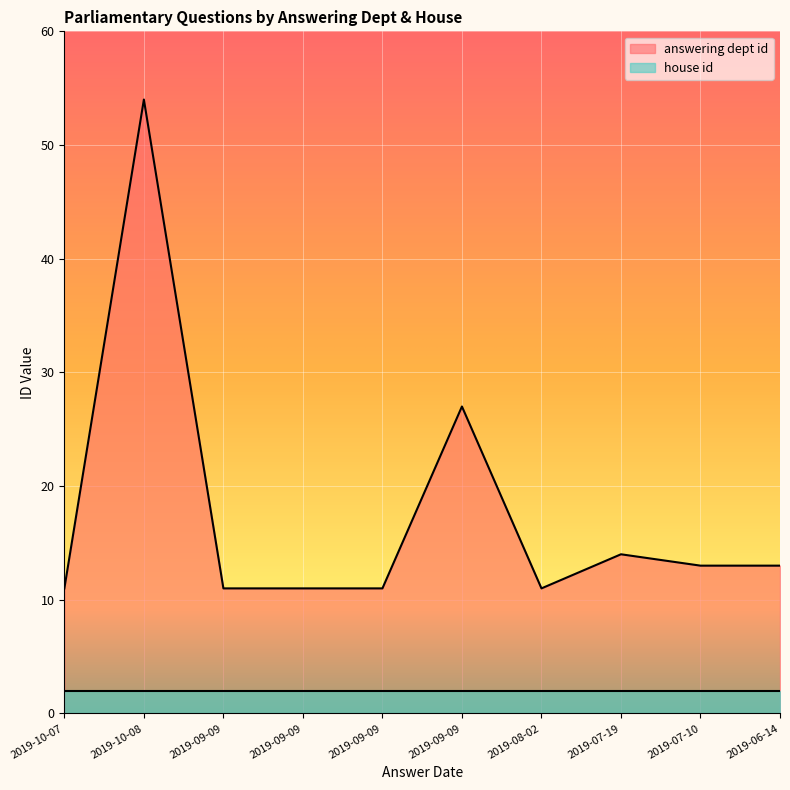

Reading left to right, transcribe all the data shown in this chart.

2019-10-07=11	2019-10-08=54	2019-09-09=11	2019-09-09=11	2019-09-09=11	2019-09-09=27	2019-08-02=11	2019-07-19=14	2019-07-10=13	2019-06-14=13